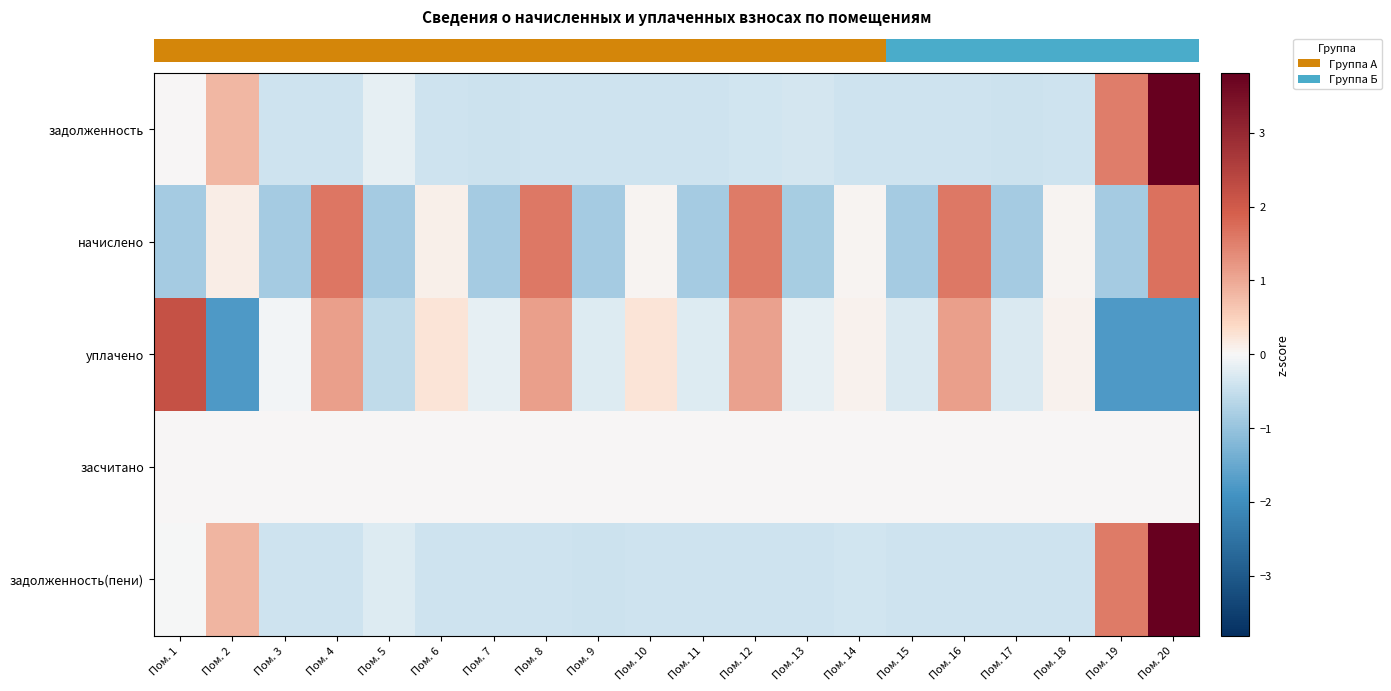

Between Пом. 15 and Пом. 10, which is larger?

Пом. 10